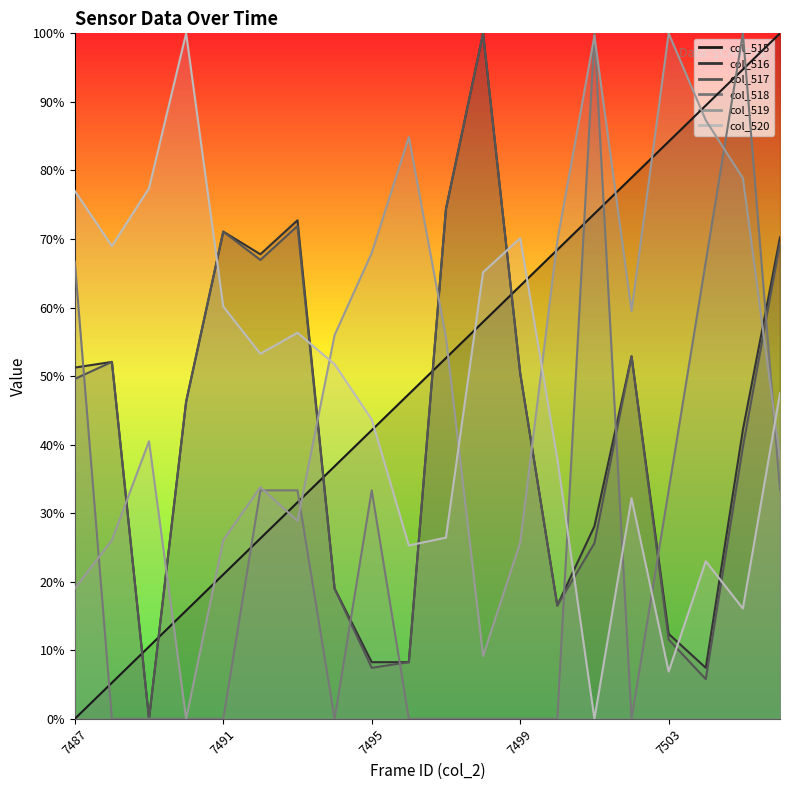

Between 7493 and 7496, which is larger?

7496